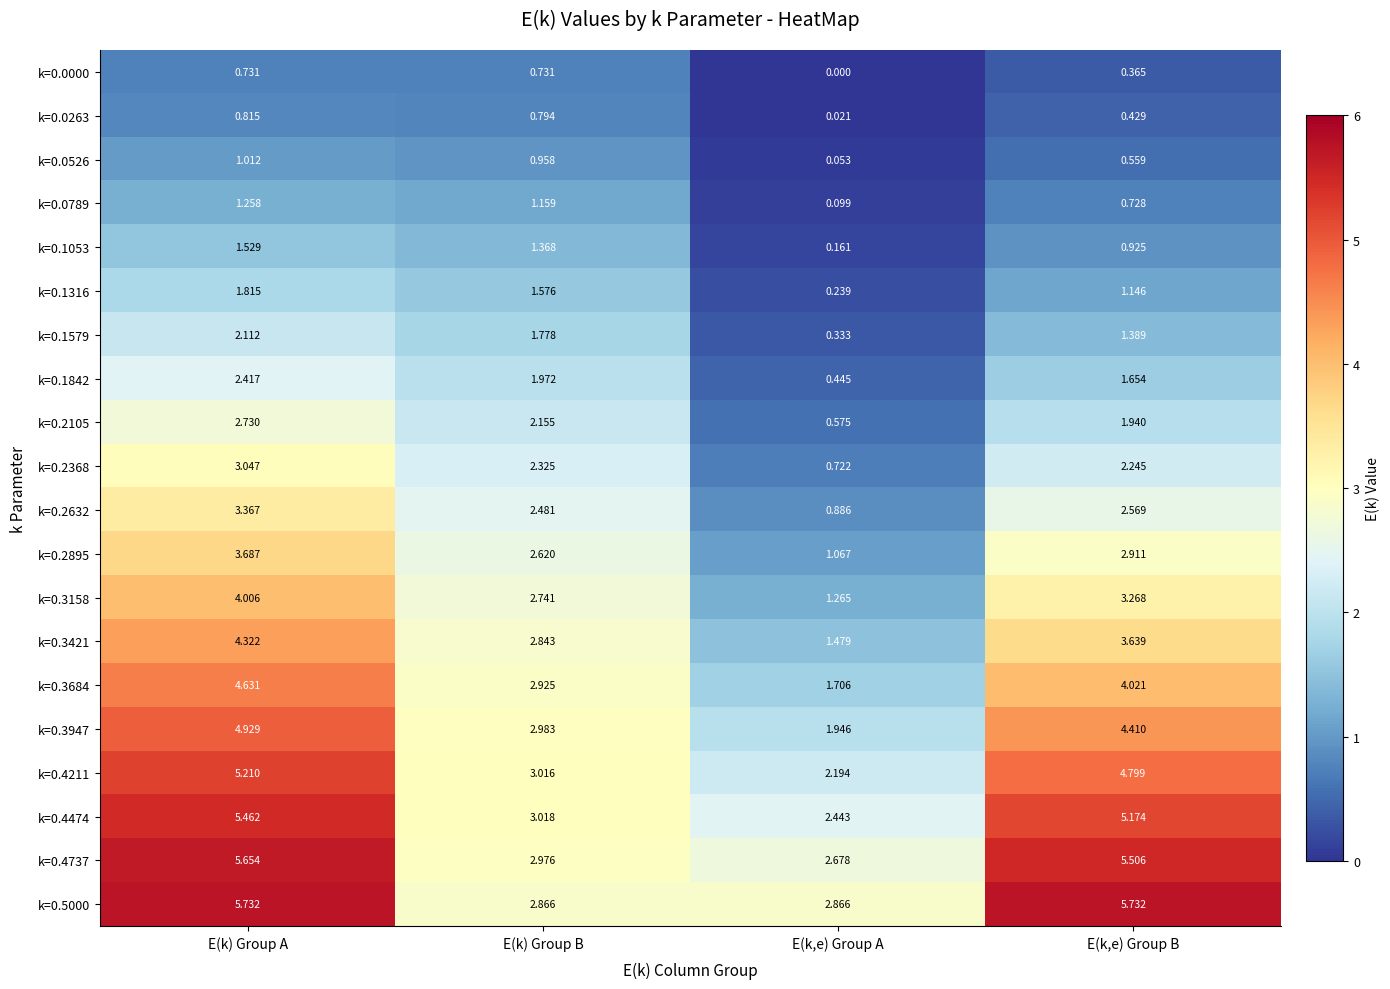

At which label does k=0.1053 first exceed 1?

E(k) Group A